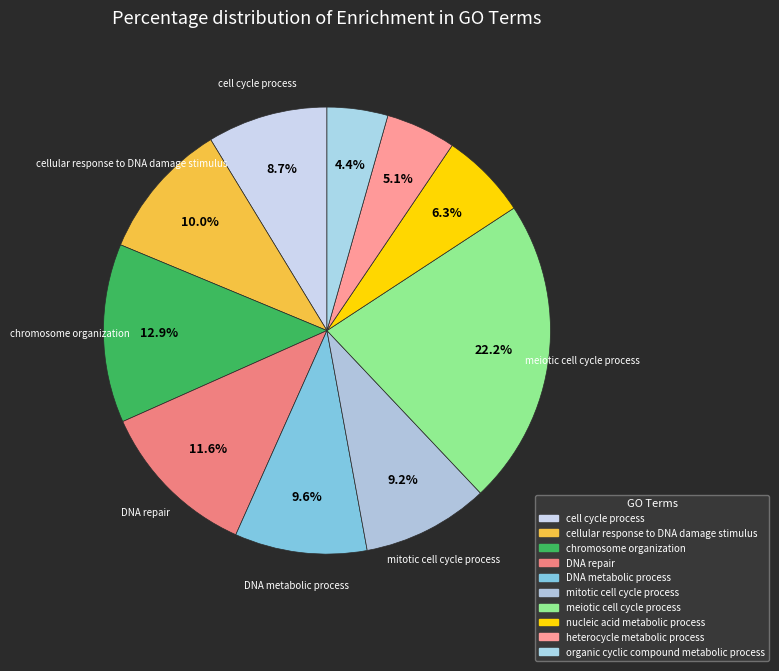

Count the number of slices in the pie.

10